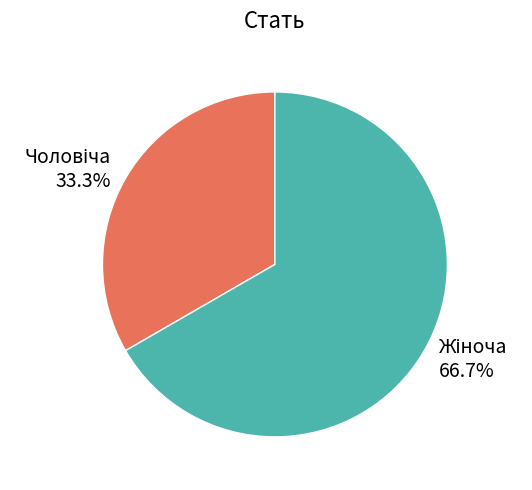

Does any single category account for the majority?

Yes